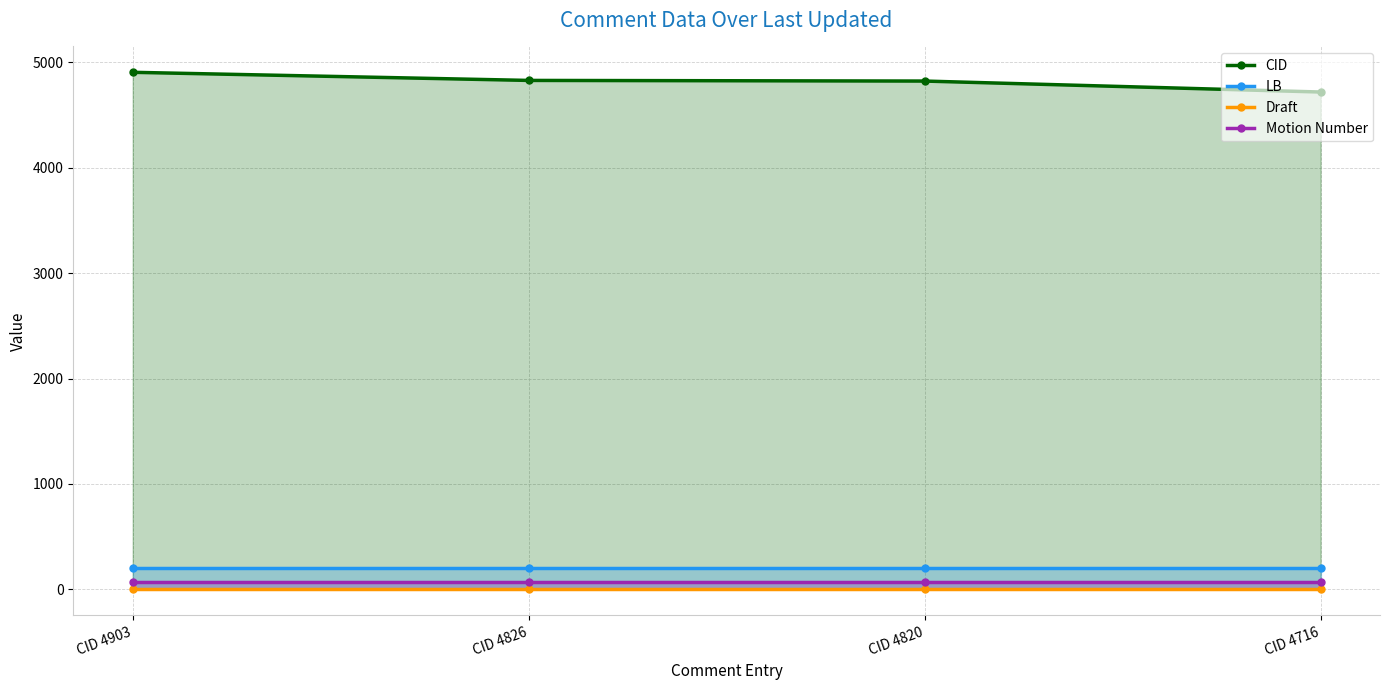

Which series changed the most between CID 4826 and CID 4820?

CID